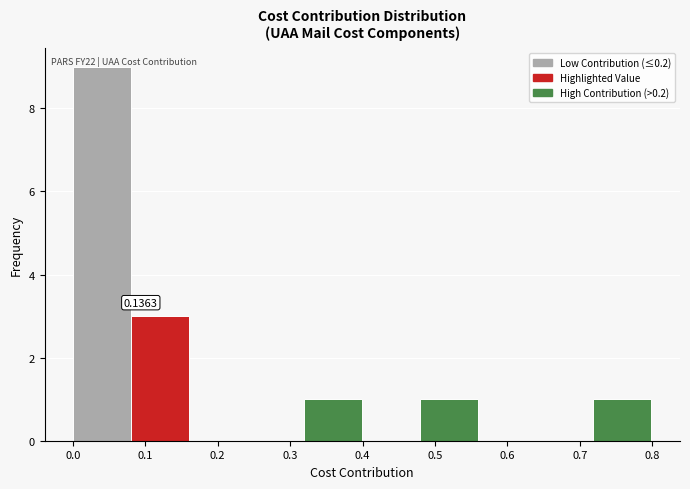

Which range on the x-axis has the tallest bar?

0.00 to 0.08